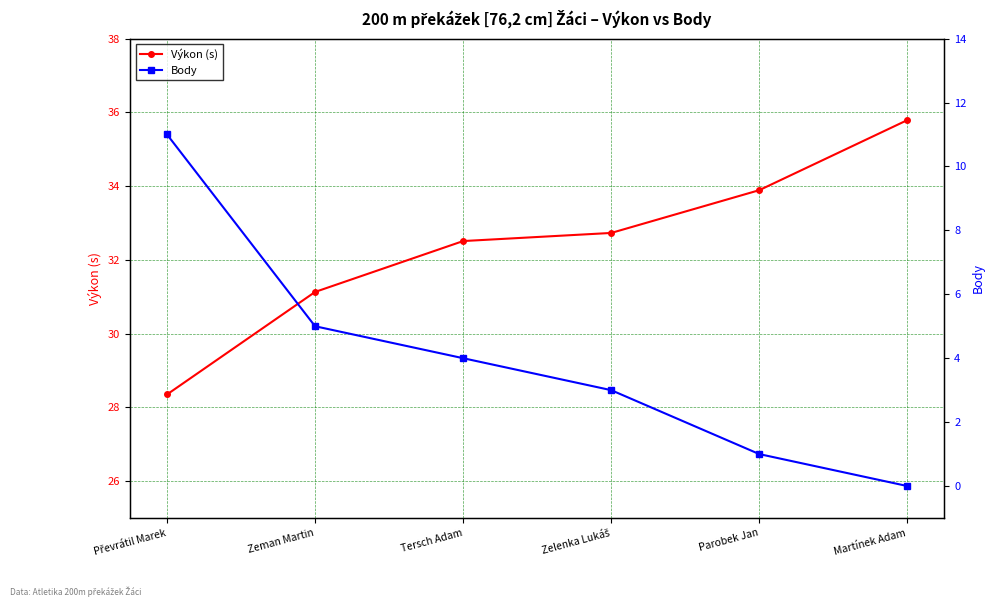

List the series in order of their overall mean, lowest first.

Body, Výkon (s)